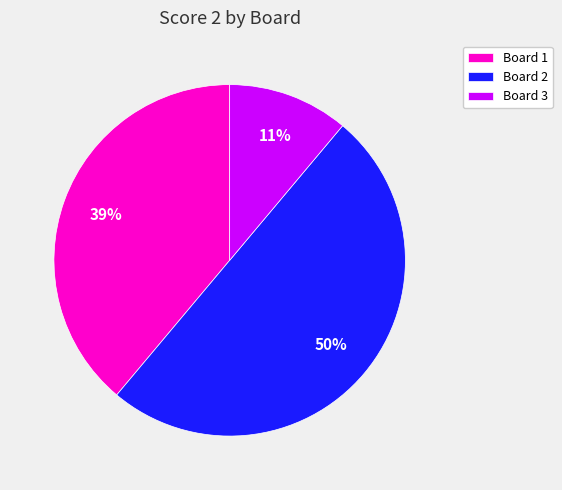

Rank the categories by value from lowest to highest.

Board 3, Board 1, Board 2